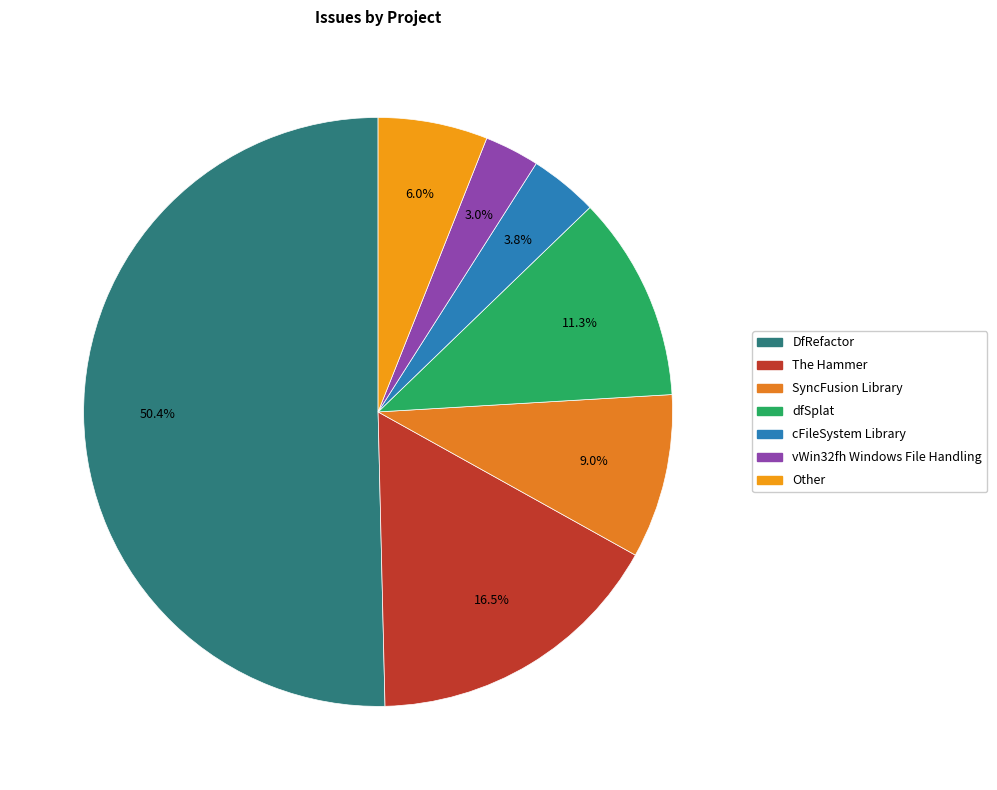

Count the number of slices in the pie.

7